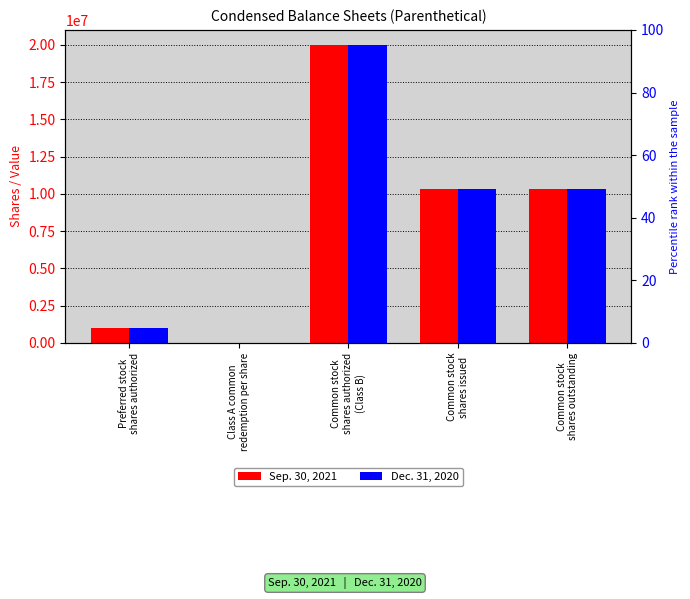

Is it true that Dec. 31, 2020 equals 17 at Class A common
redemption per share?

False